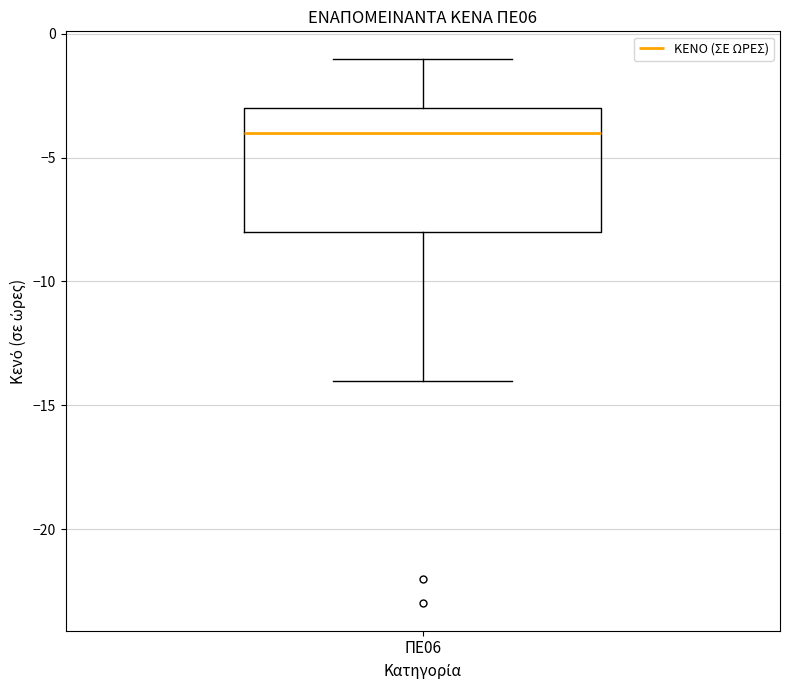

Where does the upper whisker of the box for ΠΕ06 end on the y-axis? The values are not printed on the chart, so give them approximately, as read against the axis.

-1